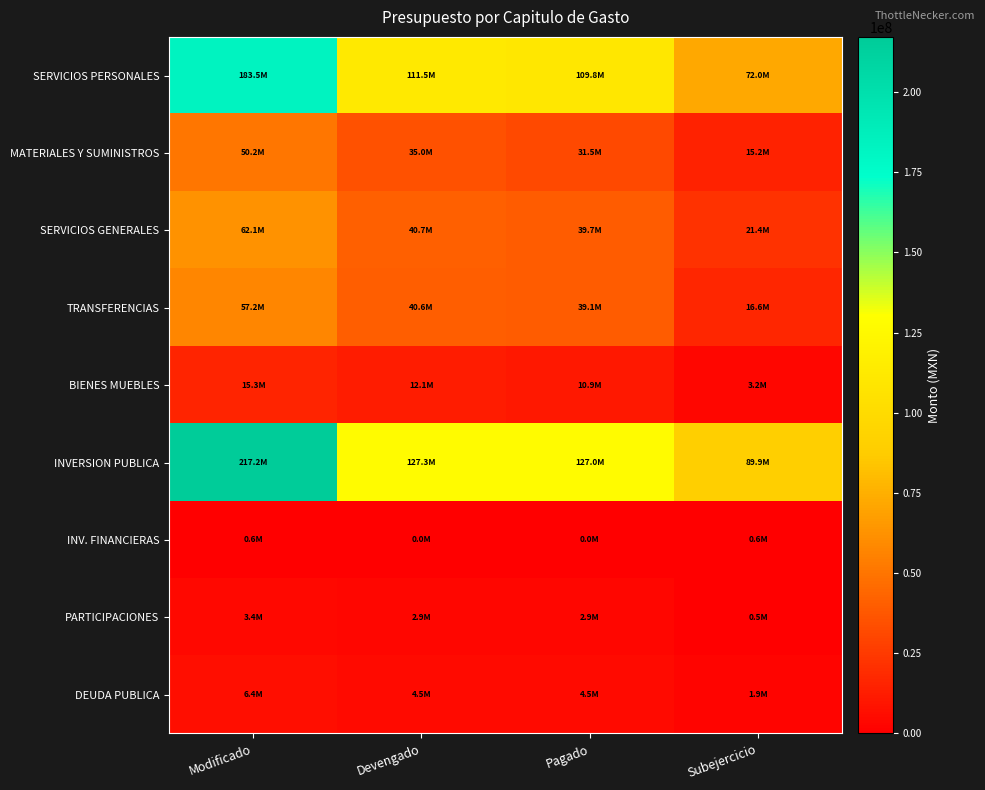

Which series changed the most between Pagado and Subejercicio?

SERVICIOS PERSONALES